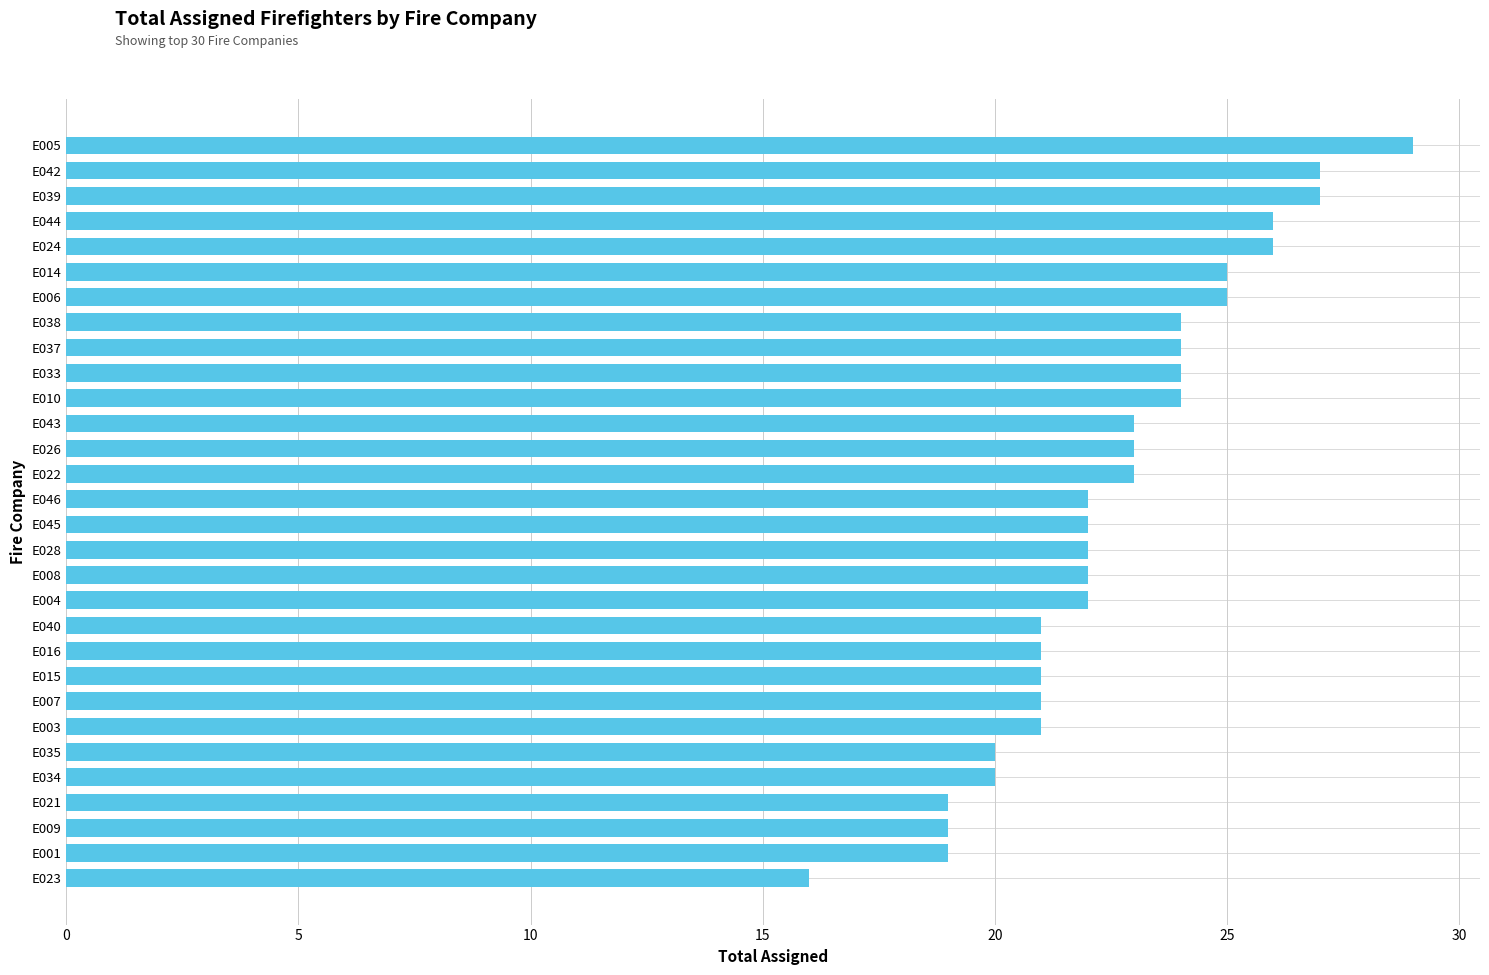

What is the change in value from E008 to E042?

+5